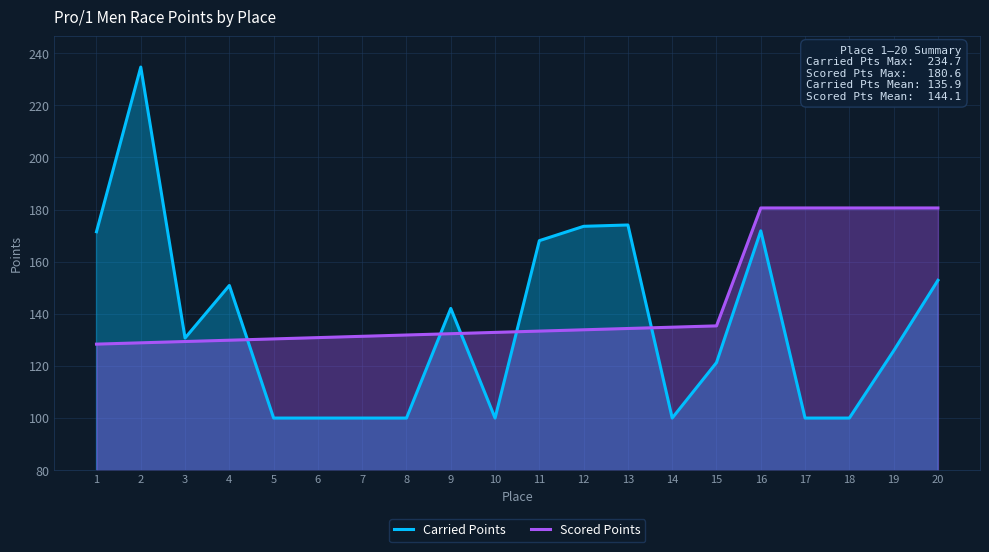

True or false: Carried Points and Scored Points cross at least once.

True